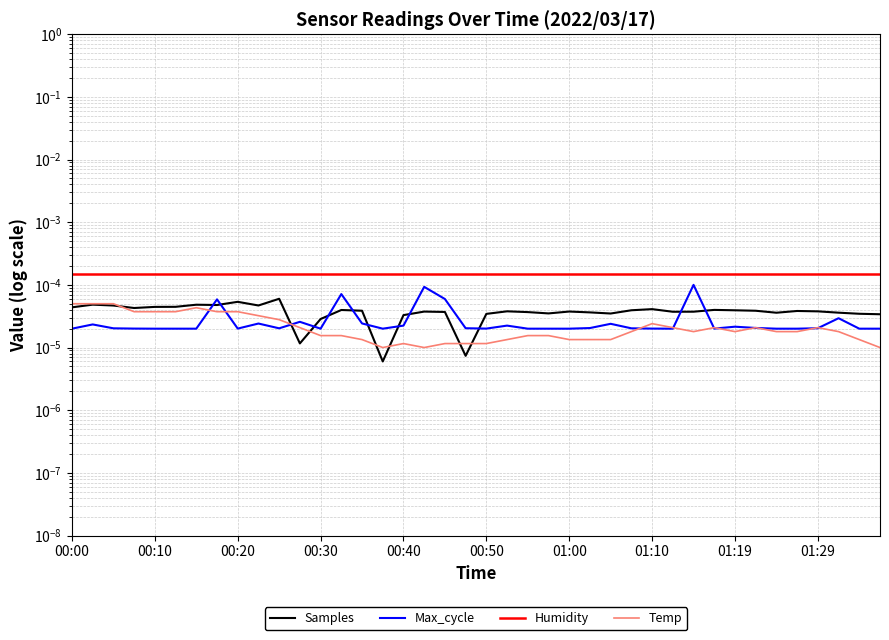

Does the chart have visible grid lines?

Yes